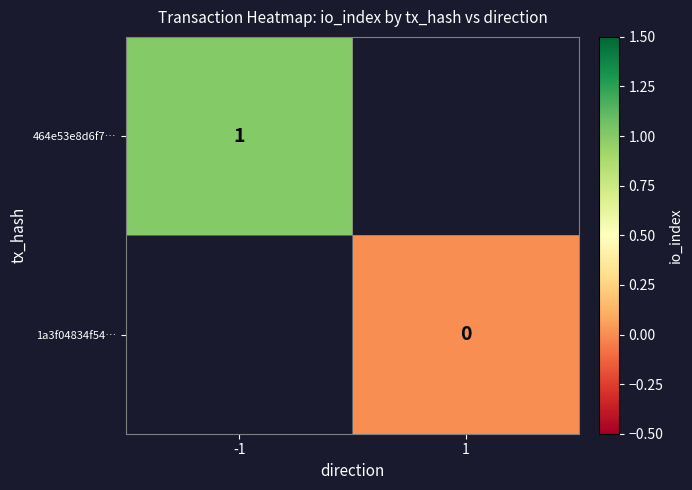

The 464e53e8d6f7… series shows 1 at -1. True or false?

True